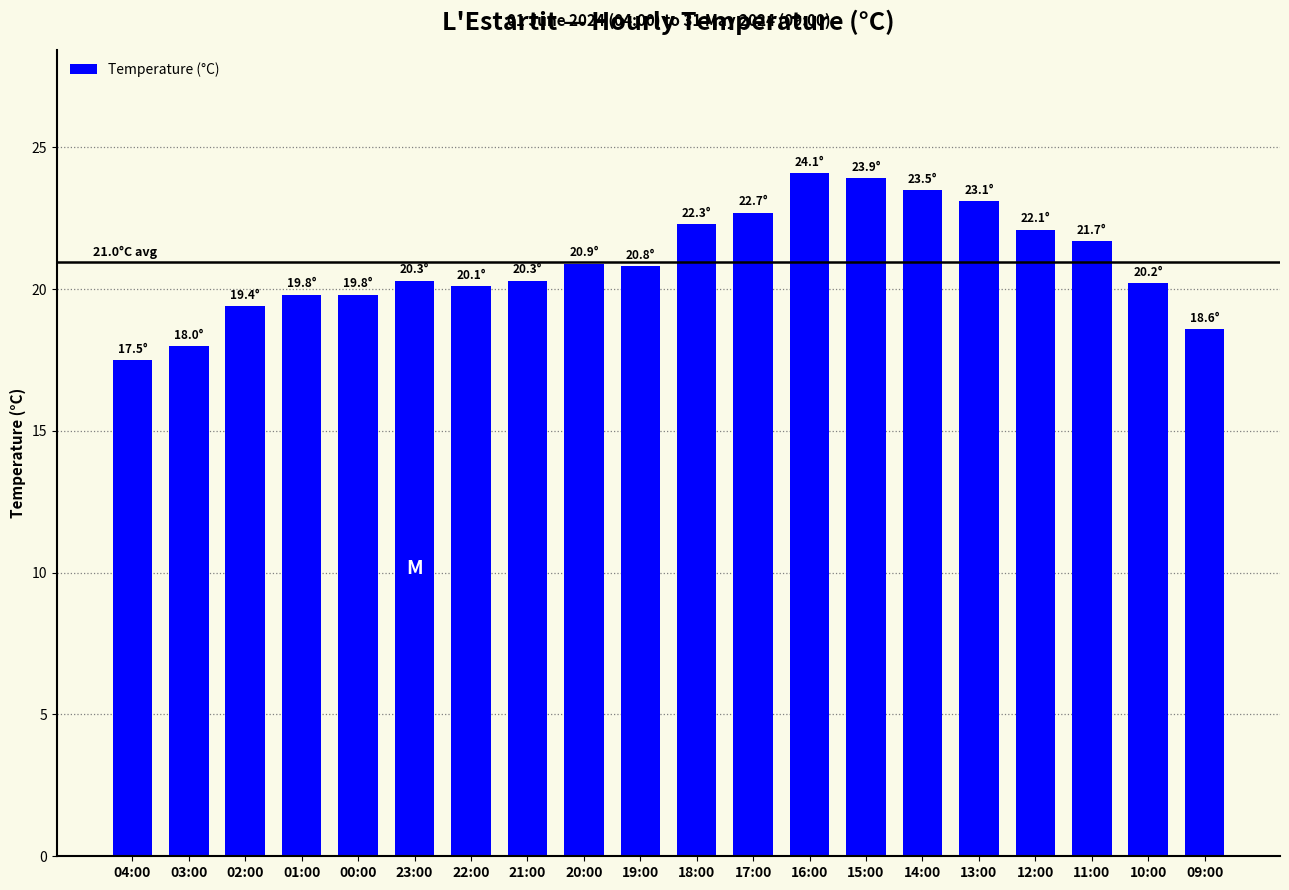

What is the maximum value shown in the chart?

24.1